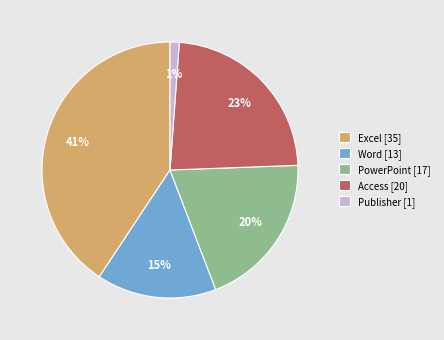

Is Excel the majority of the pie?

No